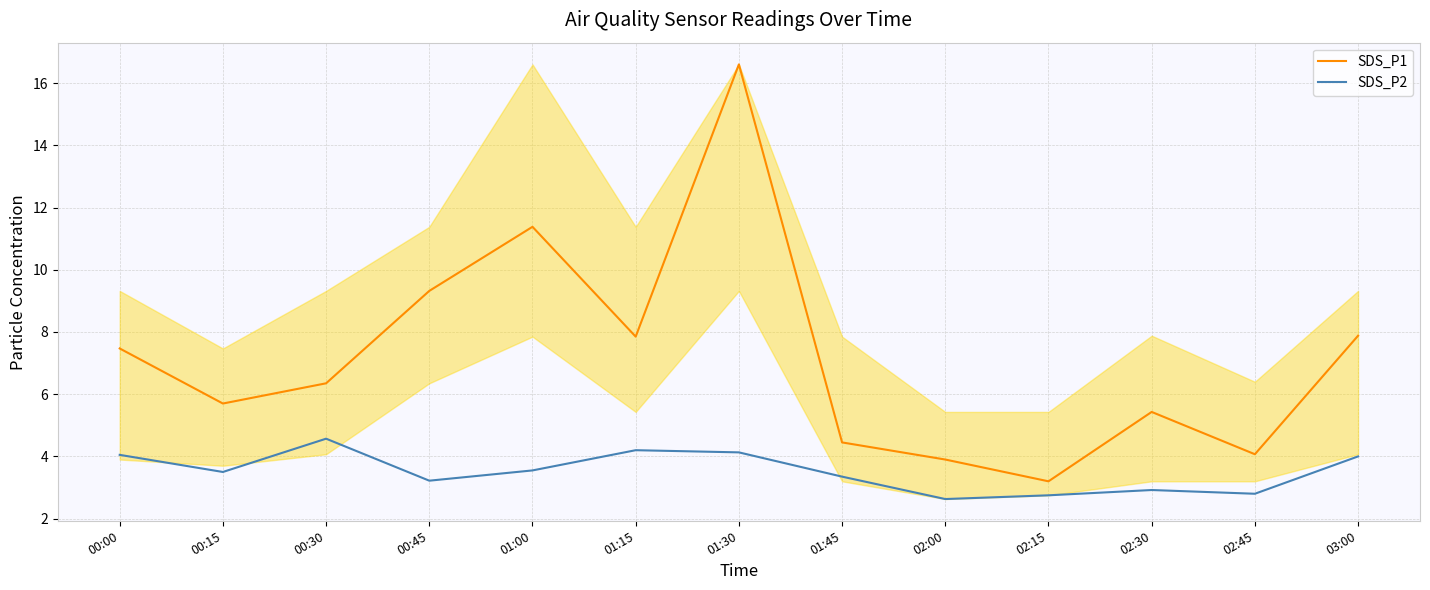

What position from the right is 01:15?

8